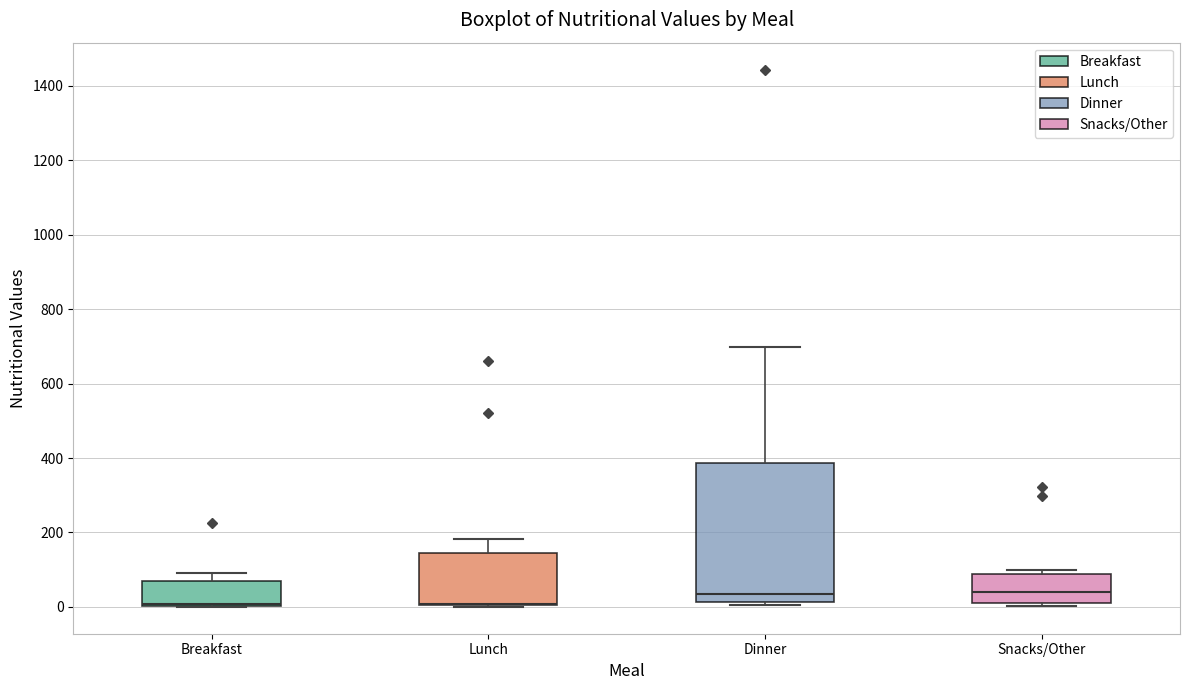

Comparing the boxes themselves (not the whiskers), which one is the tallest?

Dinner